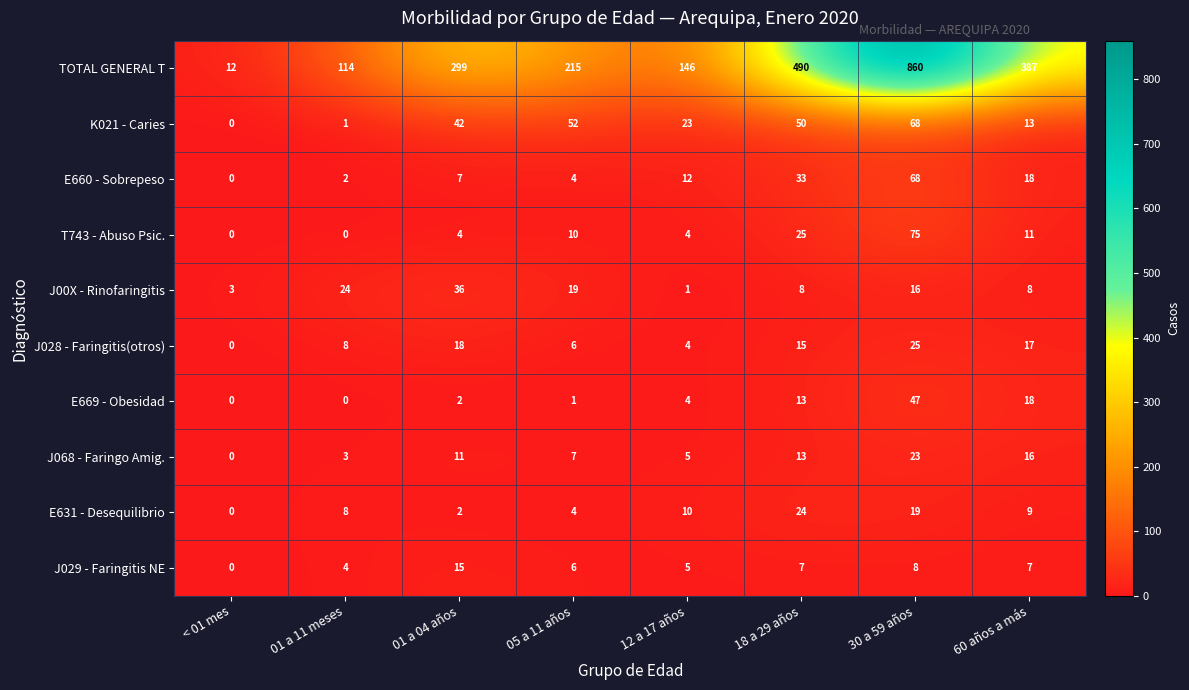

What is the difference between the maximum and minimum values in the T743 - Abuso Psic. series?

75